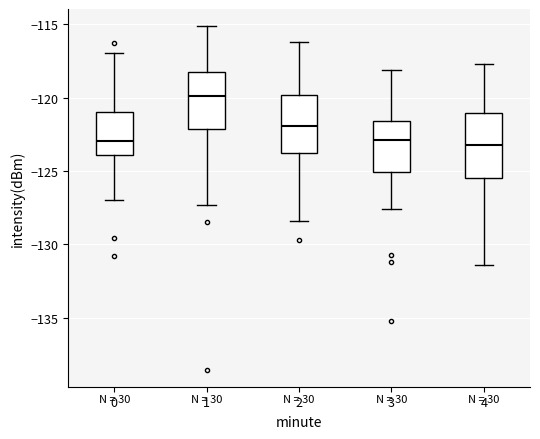

Where is the lower edge of the box at x = 1 on the y-axis? The values are not printed on the chart, so give them approximately, as read against the axis.

-122.0